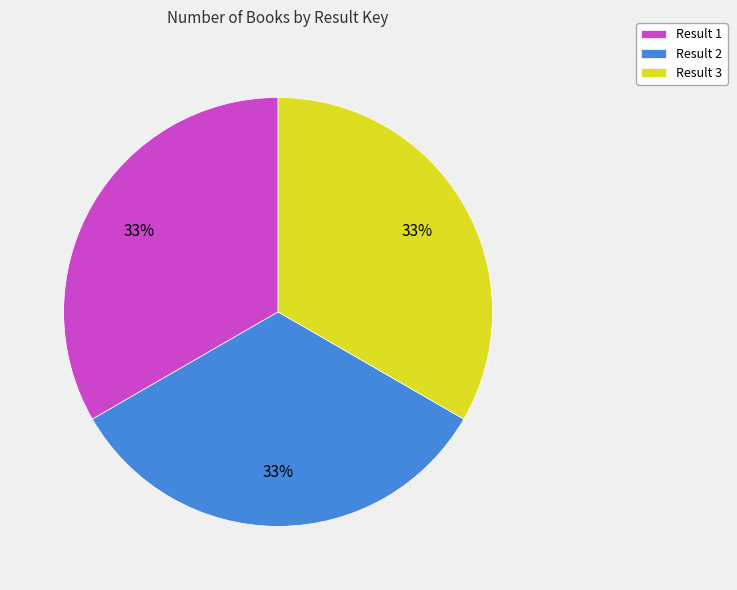

Combined, do Result 2 and Result 1 account for over 50%?

Yes